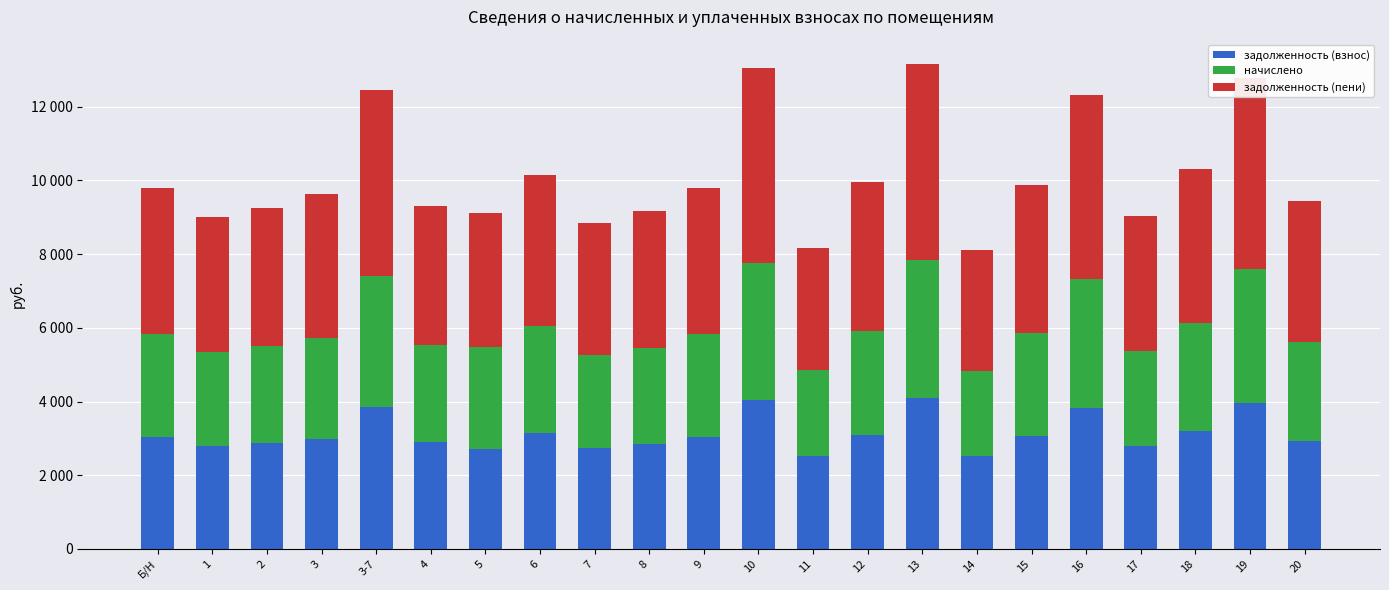

What is the label of the 12th bar from the left?

10